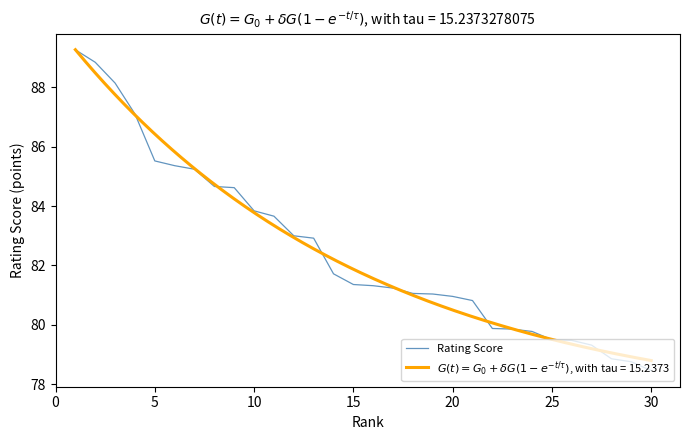

True or false: there are more than 0 points higher than both neighbors.

False